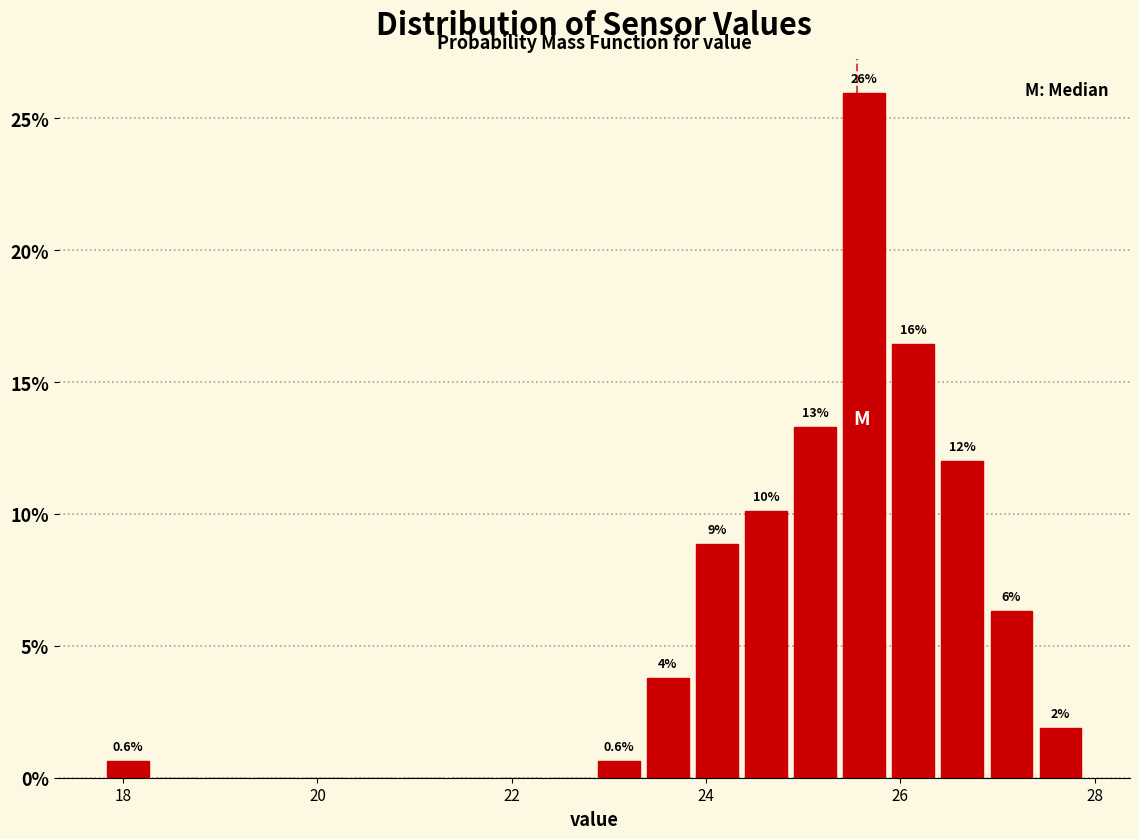

Read against the x-axis, roughly where is the centre of the tallest bar?

25.6